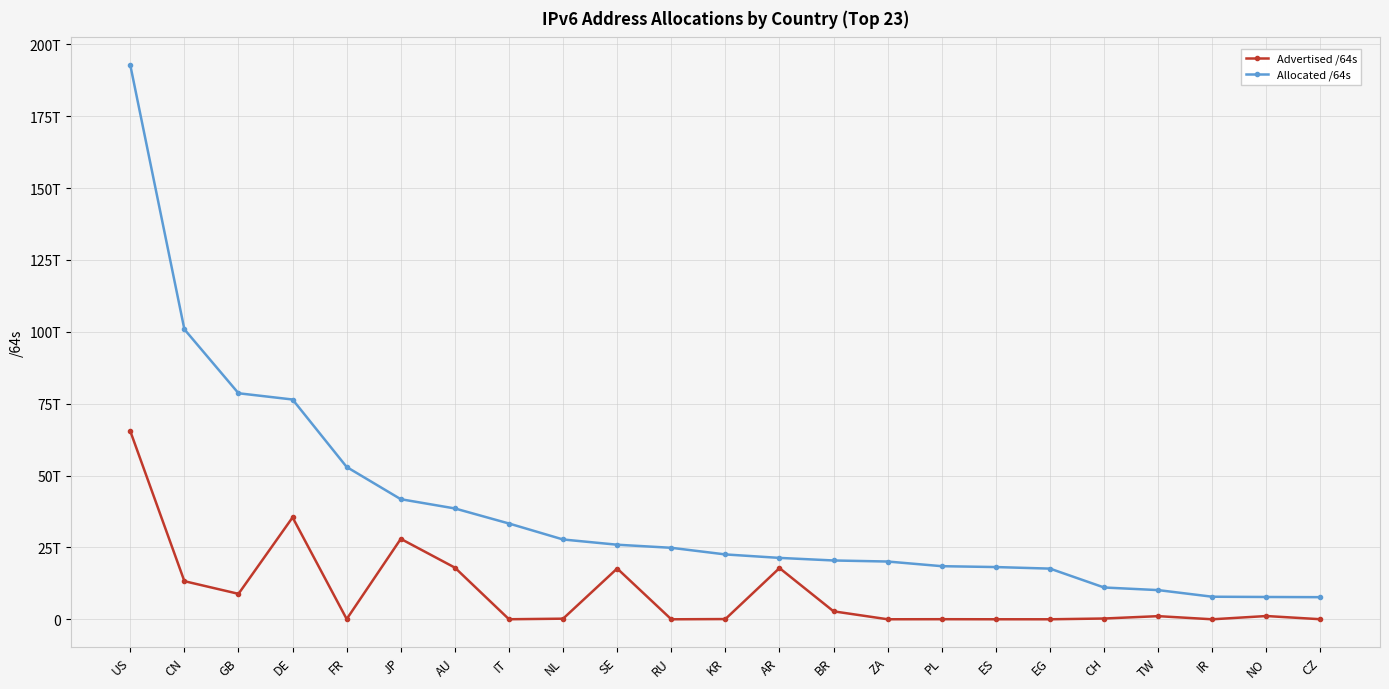

Which series has the largest range (max minus min)?

Allocated /64s